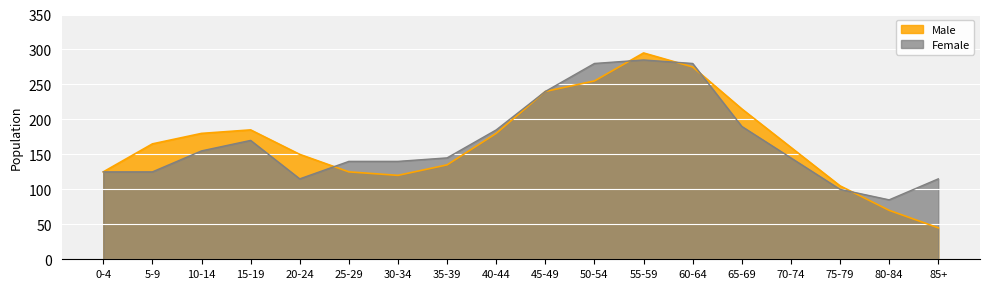

At which category is the sum across all series the highest?

55-59